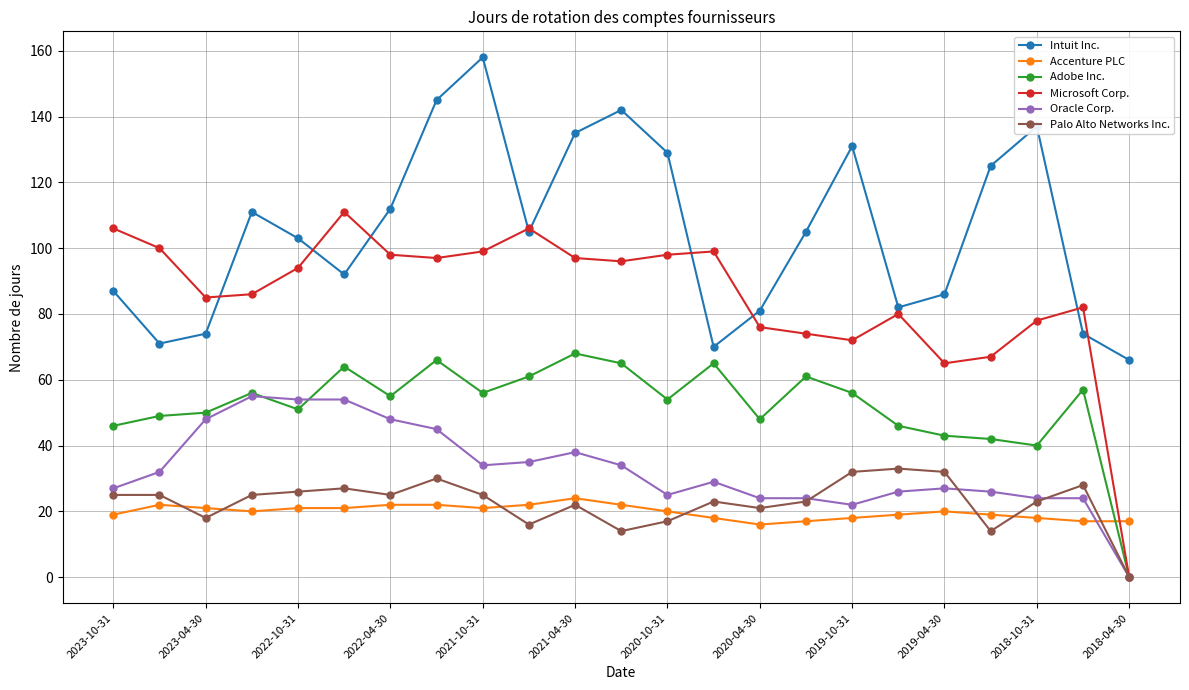

What is the value of the Intuit Inc. point at the 19th from the left?

86